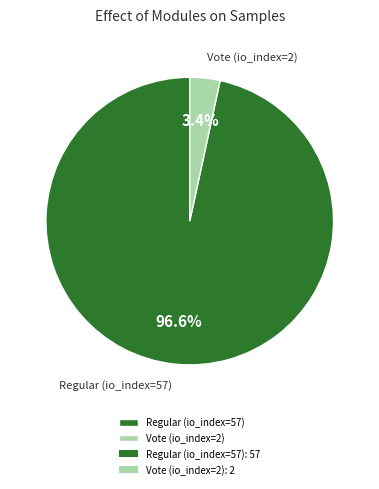

Between Vote (io_index=2) and Regular (io_index=57), which is larger?

Regular (io_index=57)